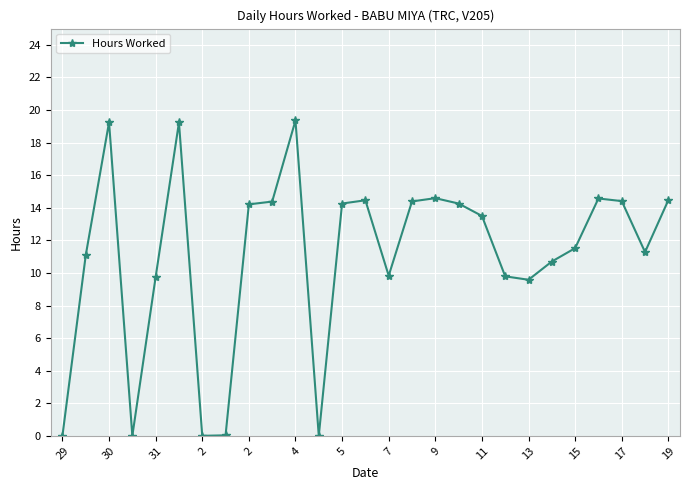

True or false: the data has more than 0 interior local peaks.

True